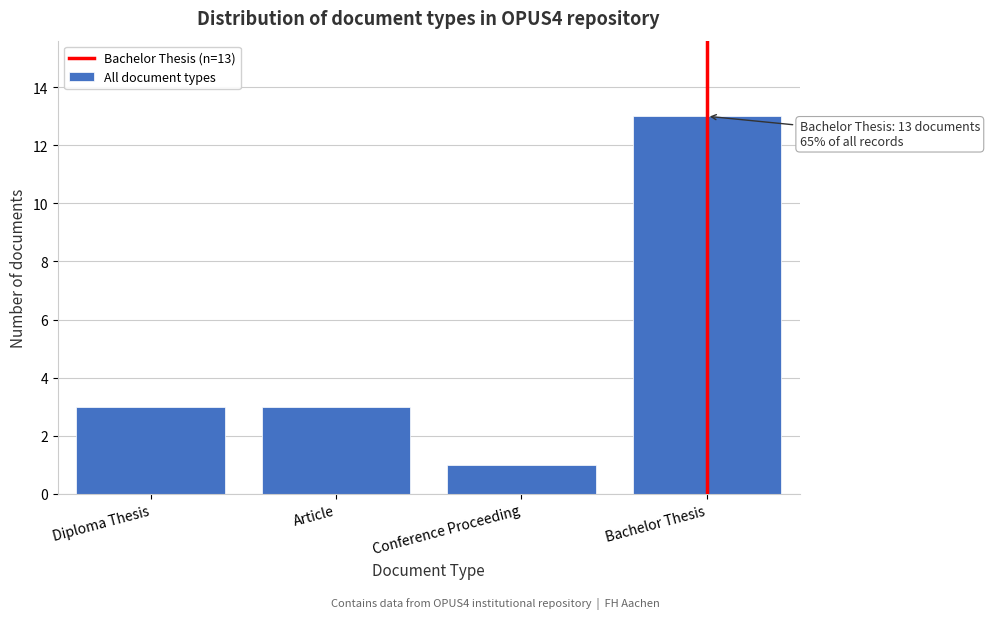

Reading left to right, list all the values displayed in this chart.

3	3	1	13